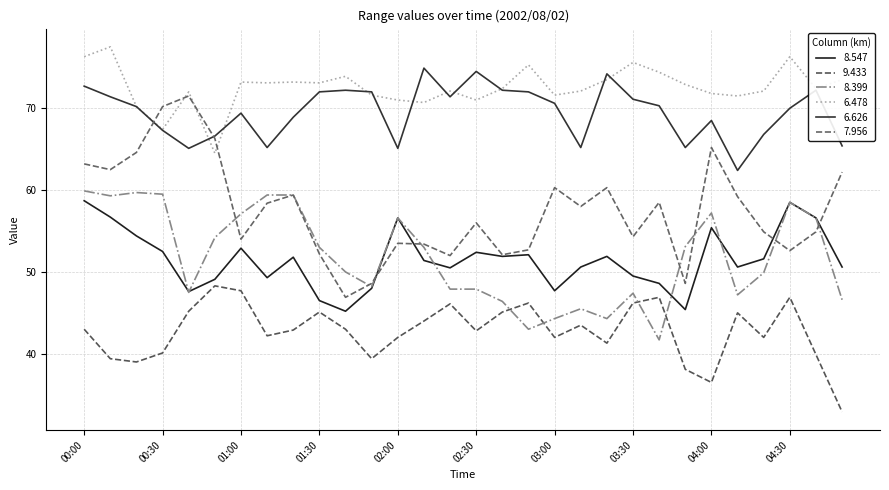

Reading left to right, list all the values displayed in this chart.

8.547: 00:00=58.7	00:10=56.7	00:20=54.4	00:30=52.5	00:40=47.6	00:50=49.1	01:00=52.9	01:10=49.3	01:20=51.8	01:30=46.5	01:40=45.2	01:50=48.0	02:00=56.6	02:10=51.4	02:20=50.5	02:30=52.4	02:40=51.9	02:50=52.1	03:00=47.7	03:10=50.6	03:20=51.9	03:30=49.5	03:40=48.6	03:50=45.4	04:00=55.4	04:10=50.6	04:20=51.6	04:30=58.5	04:40=56.6	05:00=50.6
9.433: 00:00=43.0	00:10=39.4	00:20=39.0	00:30=40.1	00:40=45.2	00:50=48.3	01:00=47.7	01:10=42.2	01:20=42.9	01:30=45.1	01:40=43.0	01:50=39.4	02:00=42.0	02:10=44.0	02:20=46.1	02:30=42.8	02:40=45.1	02:50=46.2	03:00=42.0	03:10=43.5	03:20=41.3	03:30=46.2	03:40=46.9	03:50=38.1	04:00=36.5	04:10=45.0	04:20=42.0	04:30=46.9	04:40=39.9	05:00=32.9
8.399: 00:00=59.9	00:10=59.3	00:20=59.7	00:30=59.5	00:40=47.5	00:50=54.2	01:00=57.1	01:10=59.4	01:20=59.4	01:30=53.0	01:40=50.0	01:50=48.2	02:00=56.6	02:10=53.0	02:20=47.9	02:30=47.9	02:40=46.4	02:50=43.0	03:00=44.3	03:10=45.5	03:20=44.3	03:30=47.4	03:40=41.7	03:50=53.1	04:00=57.2	04:10=47.2	04:20=49.9	04:30=58.5	04:40=56.6	05:00=46.6
6.478: 00:00=76.3	00:10=77.5	00:20=70.2	00:30=67.4	00:40=72.0	00:50=64.5	01:00=73.2	01:10=73.1	01:20=73.2	01:30=73.1	01:40=73.9	01:50=71.6	02:00=71.0	02:10=70.7	02:20=72.1	02:30=71.0	02:40=72.4	02:50=75.3	03:00=71.6	03:10=72.1	03:20=73.5	03:30=75.6	03:40=74.4	03:50=72.9	04:00=71.8	04:10=71.5	04:20=72.1	04:30=76.3	04:40=72.4	05:00=73.5
6.626: 00:00=72.7	00:10=71.4	00:20=70.2	00:30=67.3	00:40=65.1	00:50=66.6	01:00=69.4	01:10=65.2	01:20=68.9	01:30=72.0	01:40=72.2	01:50=72.0	02:00=65.1	02:10=74.9	02:20=71.4	02:30=74.5	02:40=72.2	02:50=72.0	03:00=70.6	03:10=65.2	03:20=74.2	03:30=71.1	03:40=70.3	03:50=65.2	04:00=68.5	04:10=62.4	04:20=66.8	04:30=70.0	04:40=72.2	05:00=65.4
7.956: 00:00=63.2	00:10=62.5	00:20=64.6	00:30=70.2	00:40=71.5	00:50=66.3	01:00=54.0	01:10=58.4	01:20=59.4	01:30=52.2	01:40=46.9	01:50=48.6	02:00=53.5	02:10=53.4	02:20=52.0	02:30=56.0	02:40=52.1	02:50=52.7	03:00=60.3	03:10=58.0	03:20=60.3	03:30=54.3	03:40=58.5	03:50=48.6	04:00=65.2	04:10=59.2	04:20=54.9	04:30=52.6	04:40=54.9	05:00=62.2